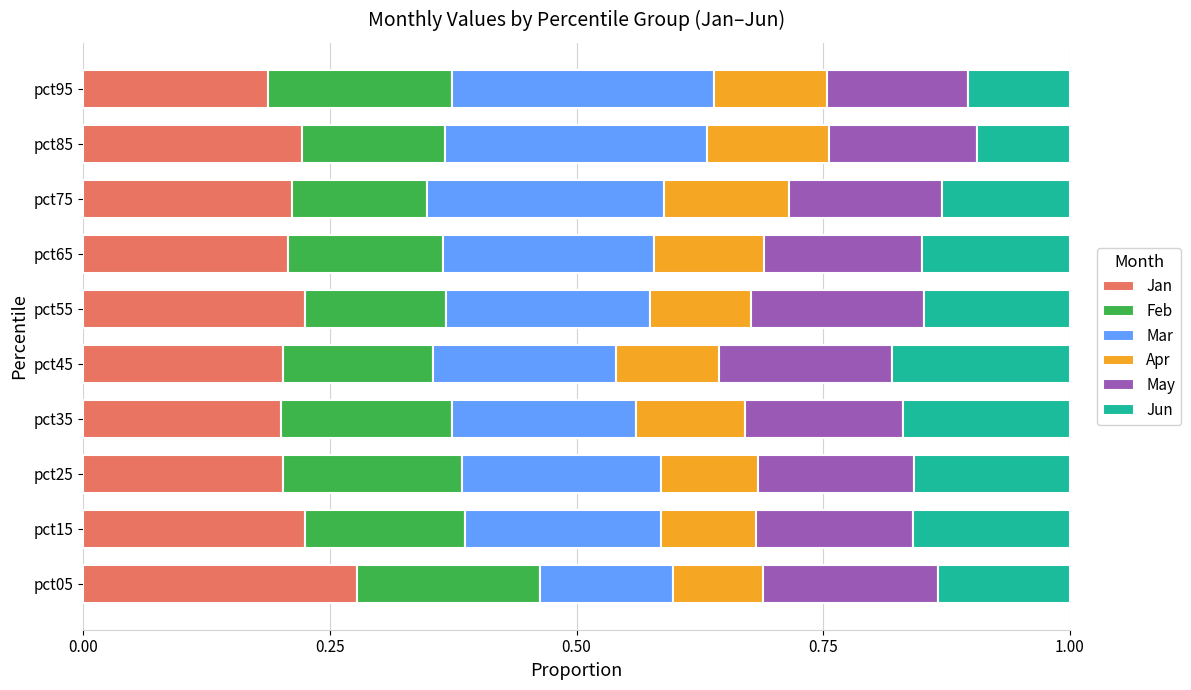

What is the total value across all series at pct35?

1.0